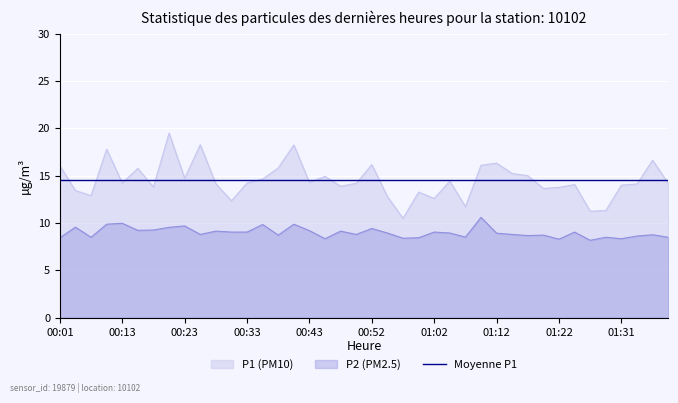

Does the chart display data point markers on the line(s)?

No